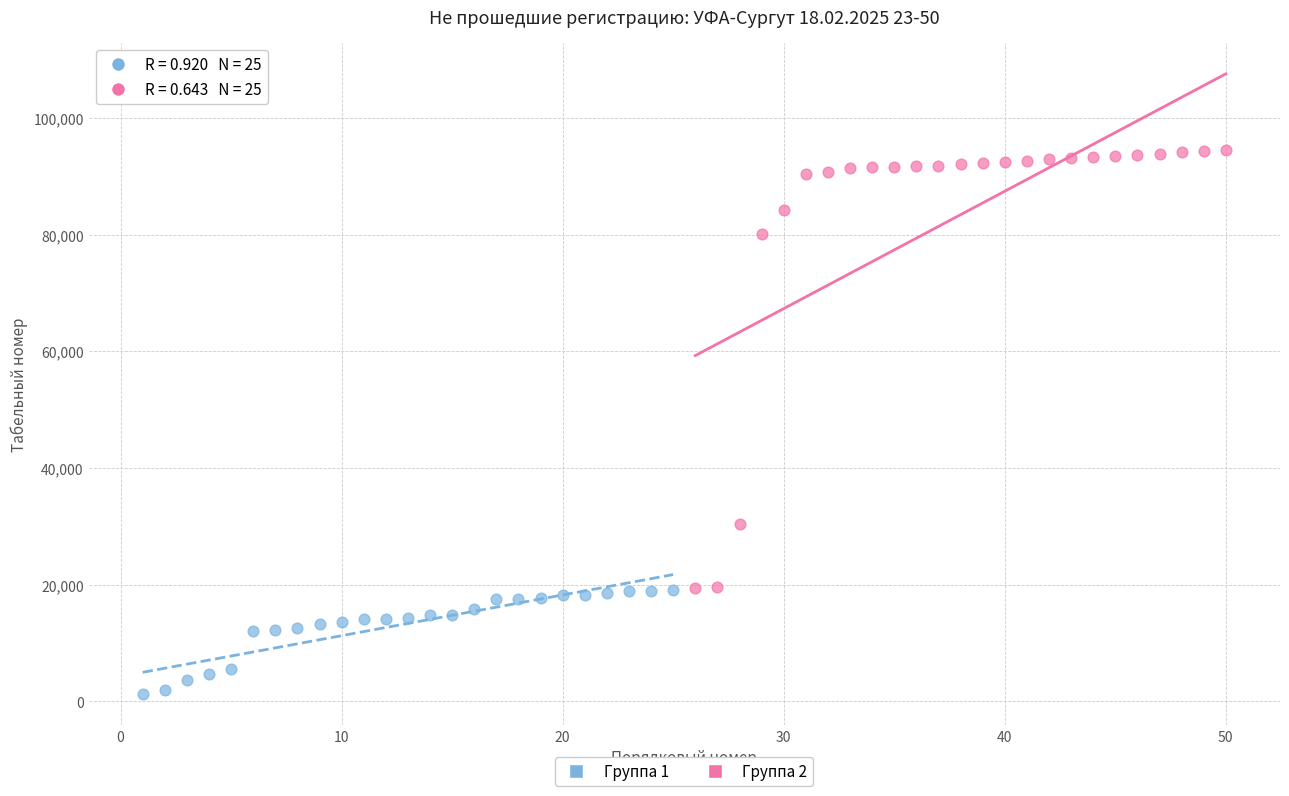

Which series has the widest spread of Y values?

Группа 2